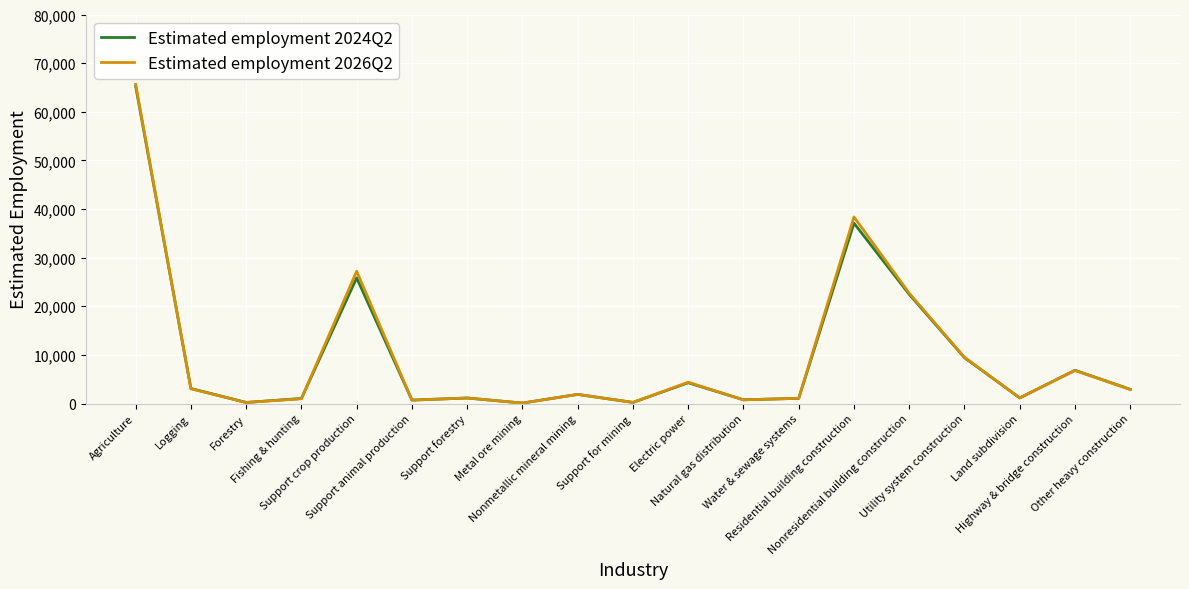

How many distinct data groups are displayed?

2